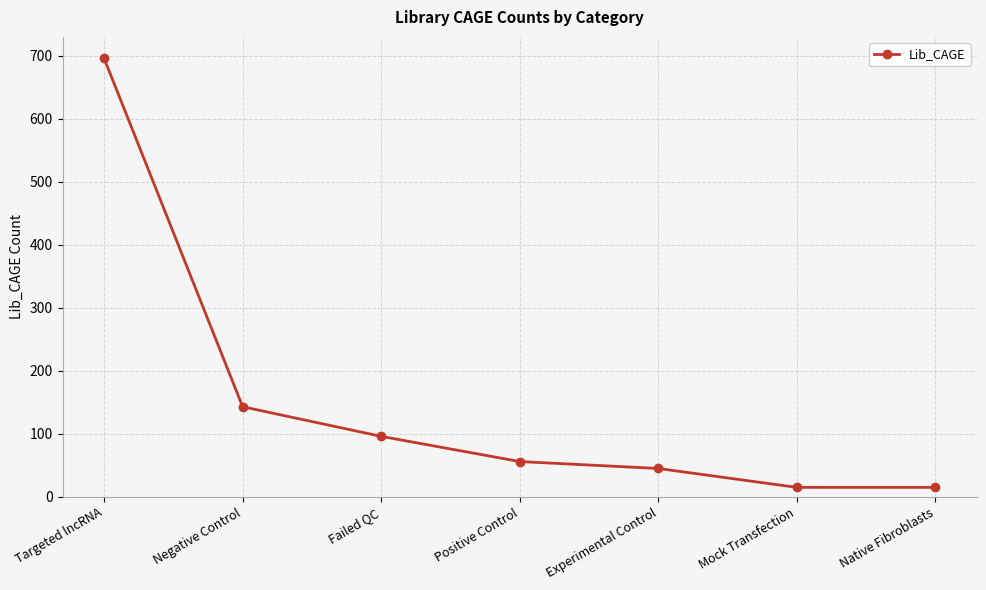

What is the change in value from Targeted lncRNA to Positive Control?

-640